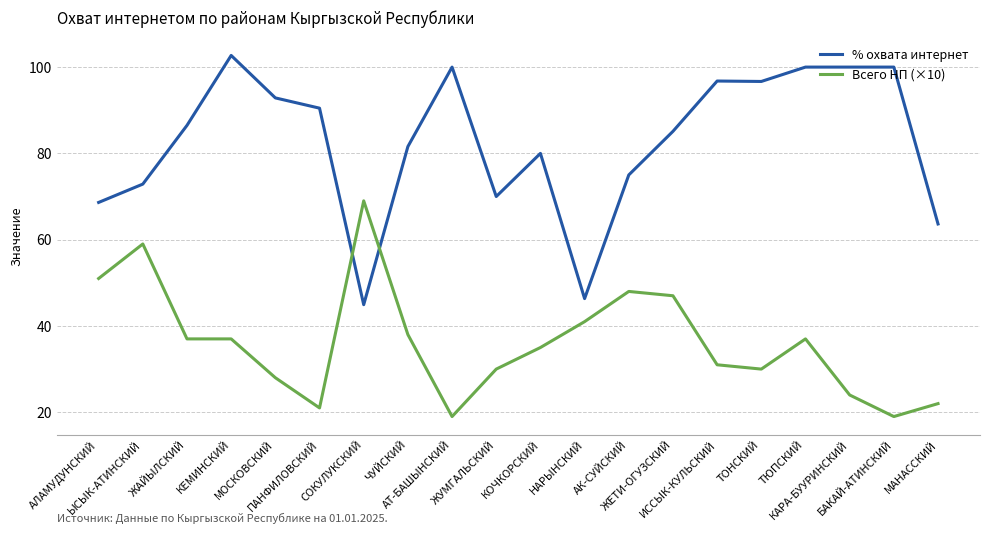

At how many categories does at least one series exceed 27?

20